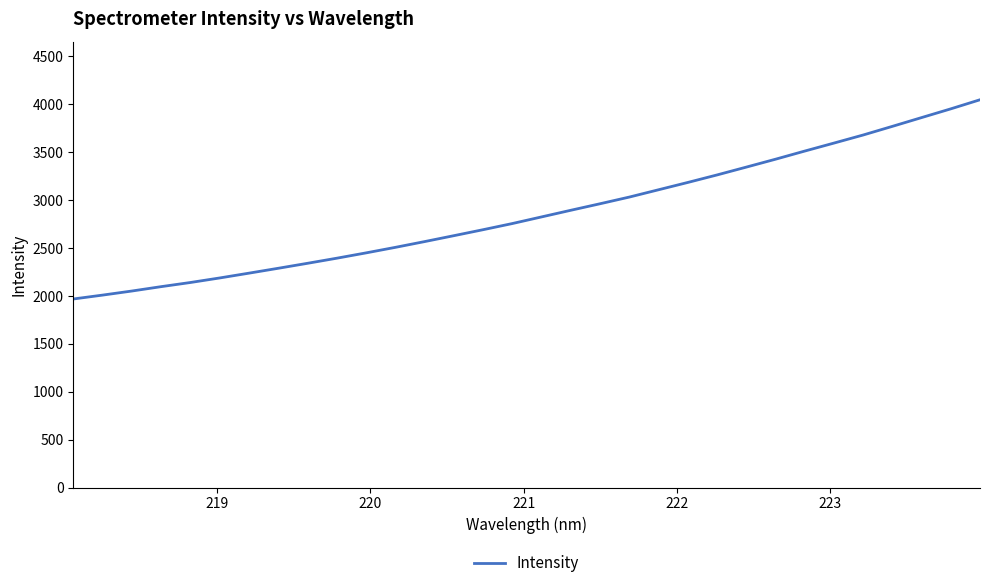

What is the difference between the maximum and minimum values?

2079.5